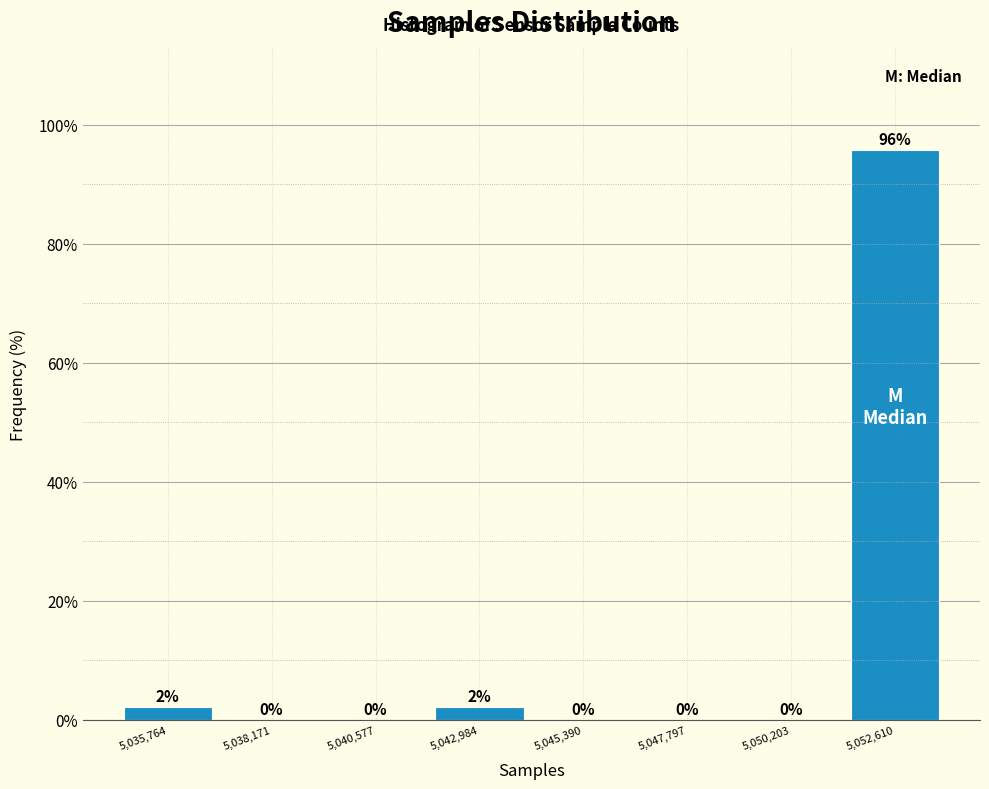

Which range on the x-axis has the tallest bar?

5051500 to 5054000